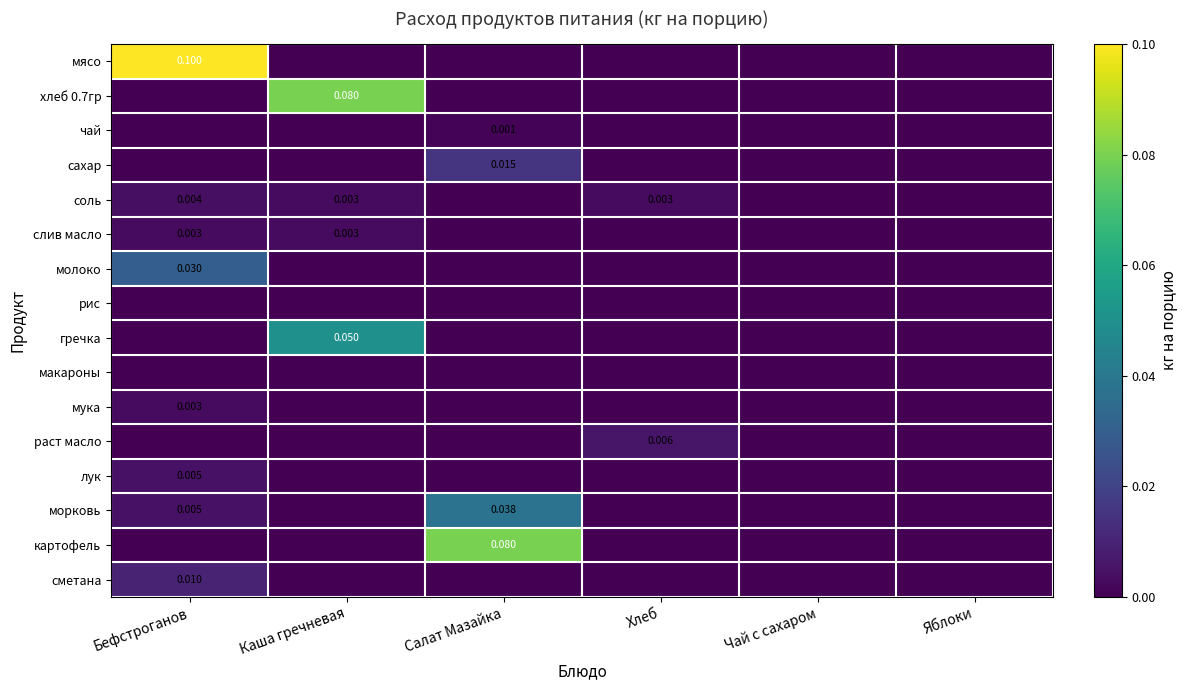

At which category is the sum across all series the highest?

Бефстроганов